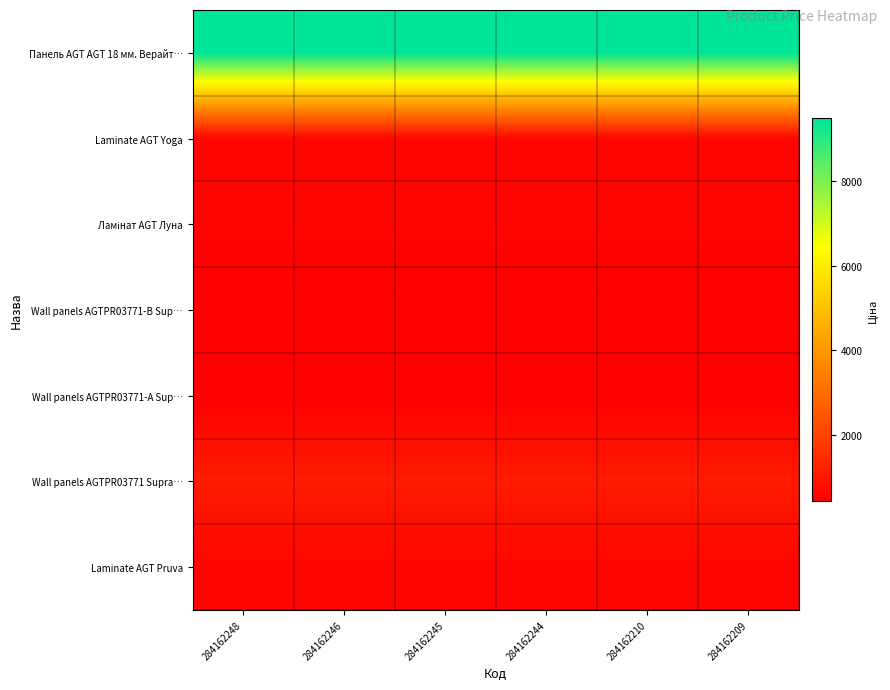

List the series in order of their peak value, lowest first.

Wall panels AGTPR03771-А Sup…, Wall panels AGTPR03771-B Sup…, Ламінат AGT Луна, Laminate AGT Pruva, Laminate AGT Yoga, Wall panels AGTPR03771 Supra…, Панель AGT AGT 18 мм. Верайт…